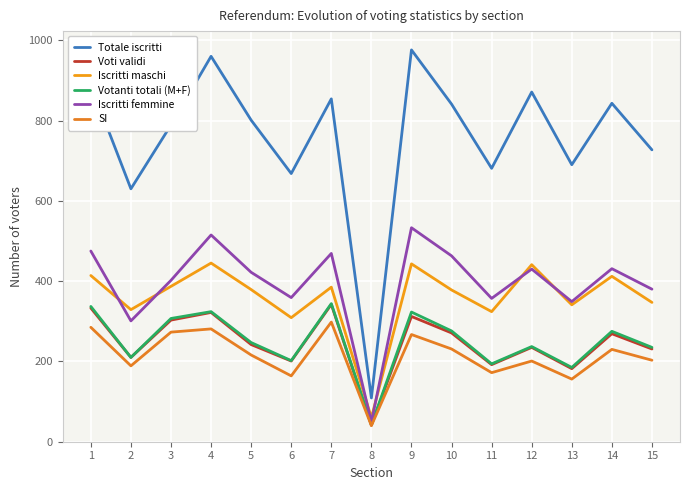

Reading left to right, what are all the values shown in this chart?

Totale iscritti: 1=889	2=630	3=789	4=960	5=801	6=668	7=854	8=109	9=976	10=841	11=681	12=871	13=690	14=843	15=727
Voti validi: 1=333	2=210	3=303	4=322	5=242	6=201	7=342	8=41	9=312	10=271	11=192	12=235	13=182	14=269	15=231
Iscritti maschi: 1=414	2=329	3=387	4=445	5=379	6=309	7=385	8=60	9=443	10=378	11=324	12=441	13=341	14=412	15=347
Votanti totali (M+F): 1=337	2=210	3=307	4=324	5=247	6=202	7=344	8=42	9=323	10=276	11=194	12=237	13=185	14=275	15=235
Iscritti femmine: 1=475	2=301	3=402	4=515	5=422	6=359	7=469	8=49	9=533	10=463	11=357	12=430	13=349	14=431	15=380
SI: 1=285	2=189	3=273	4=281	5=216	6=164	7=298	8=40	9=267	10=231	11=172	12=201	13=156	14=230	15=203